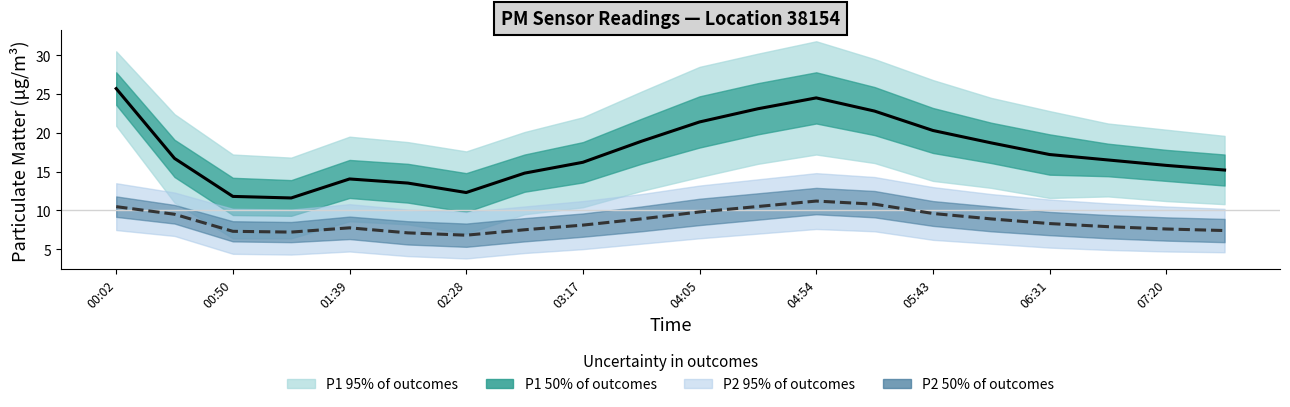

Count the number of data series in this chart.

2